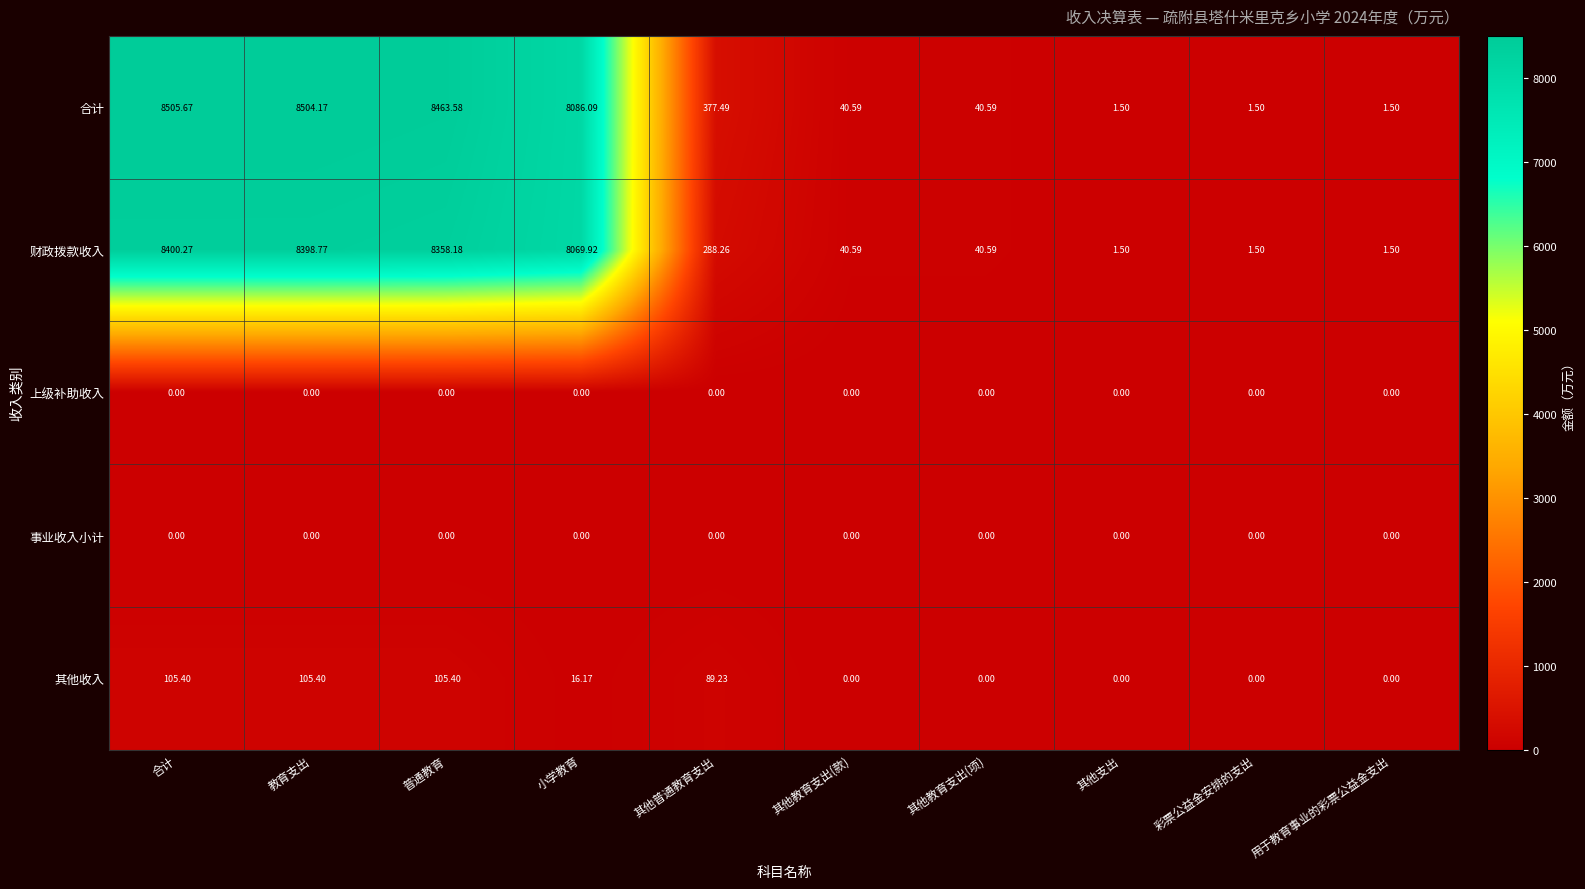

What is the total value across all series at 其他教育支出(项)?

81.2